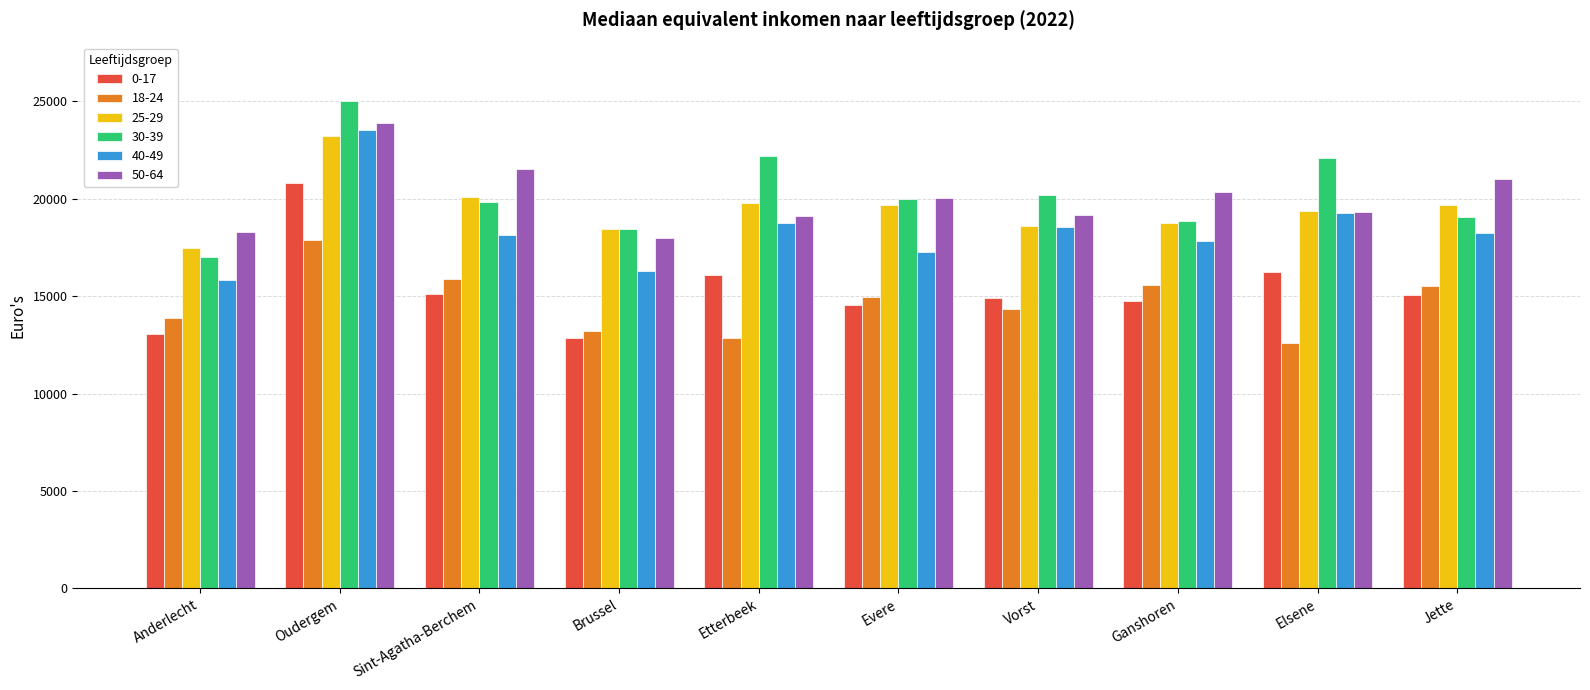

At how many categories does at least one series exceed 24924?

1